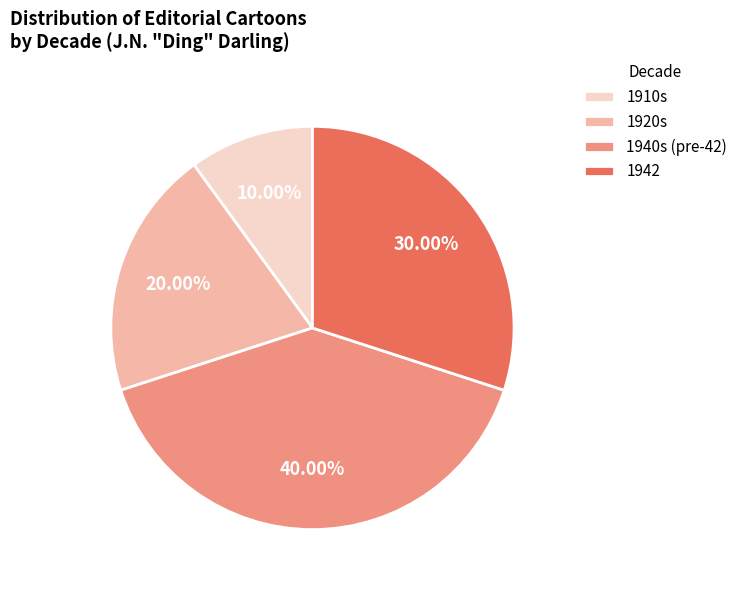

Count the number of slices in the pie.

4